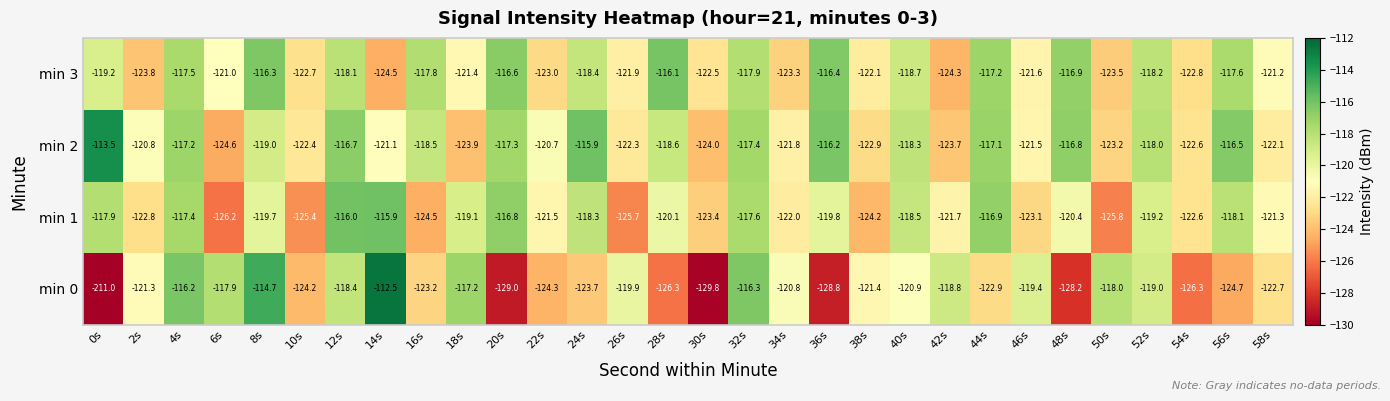

Where does the min 1 series first go above -120?

0s